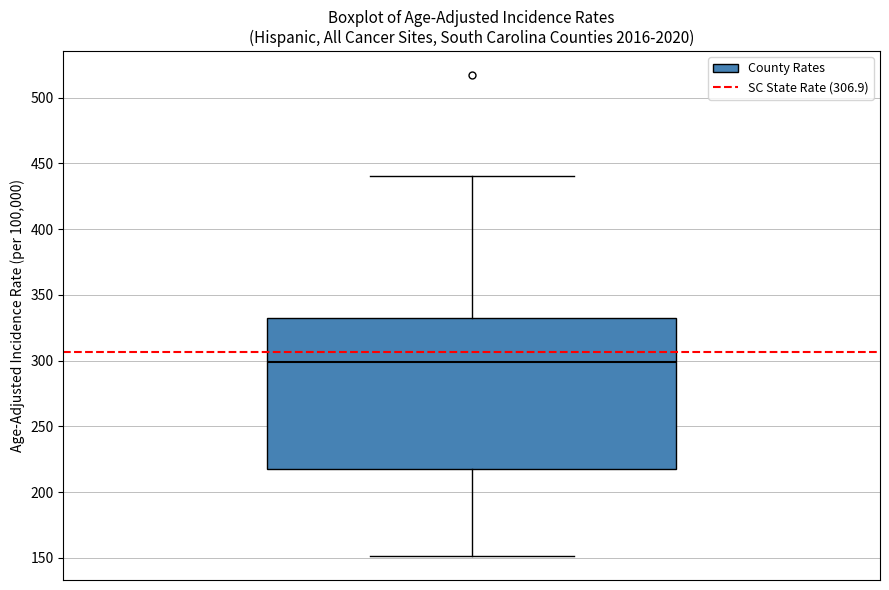

Transcribe this box plot: give where the median line is, the range the box spans, and where the two whiskers end, as read against the y-axis. The values are not printed on the chart, so give them approximately, as read against the axis.

median 300, box 215 to 335, whiskers 150 to 440